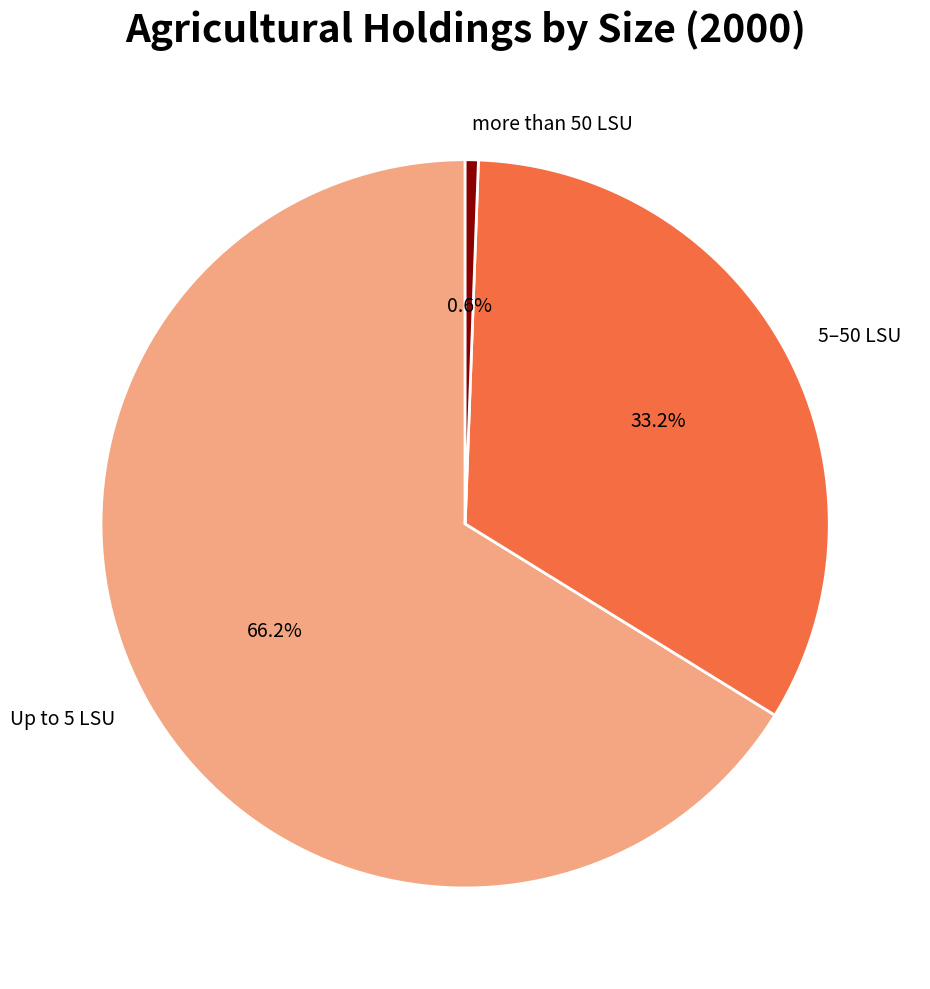

Is it true that more than 50 LSU is 11% of the pie?

False